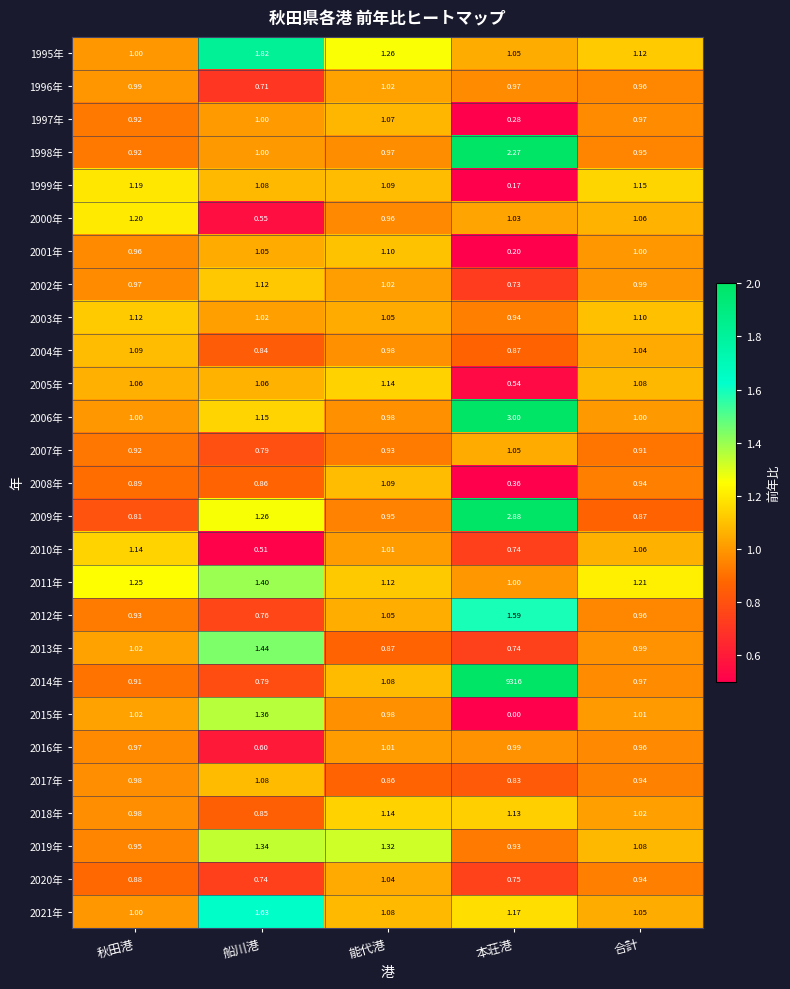

Where is 2018年 nearest to the value 0?

船川港